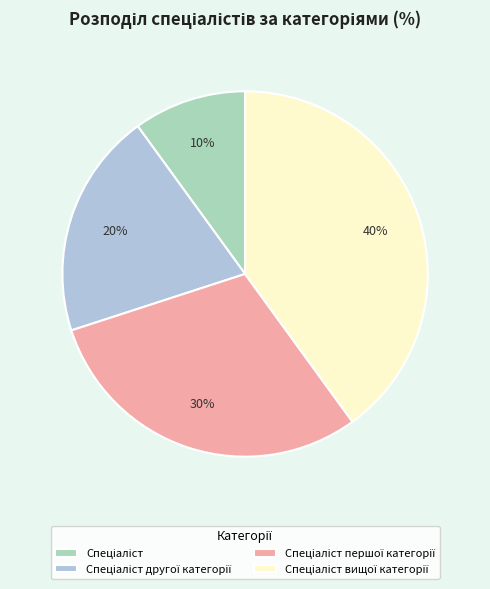

Count the number of slices in the pie.

4